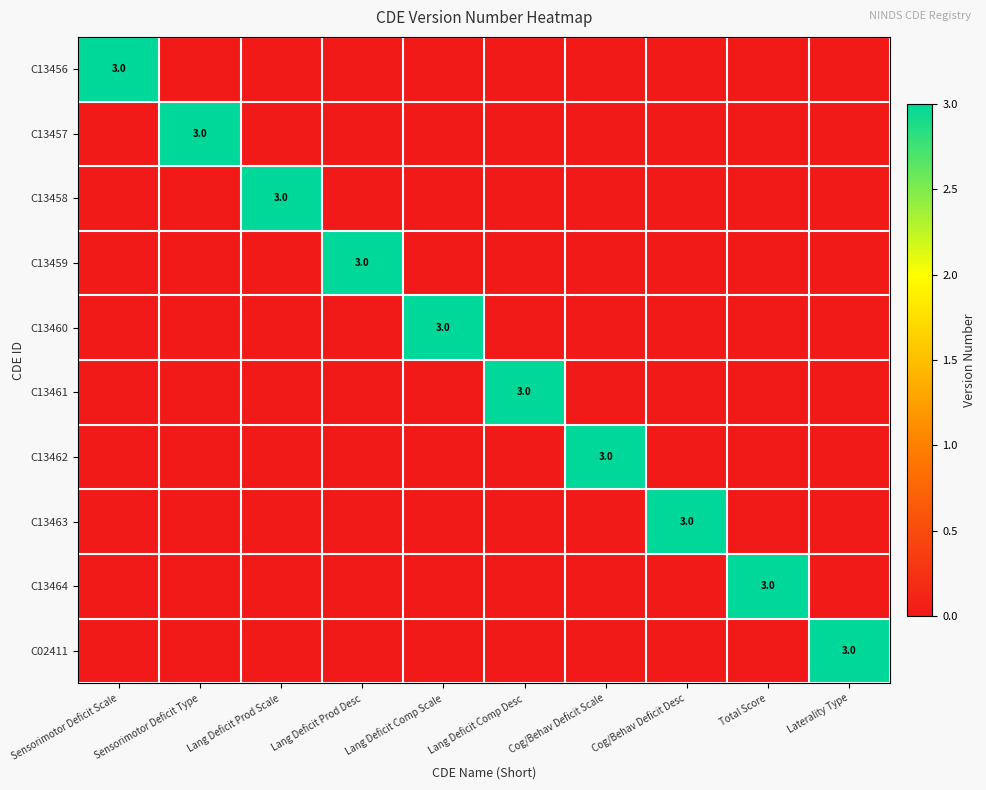

Is it true that C13460 equals 3 at Lang Deficit Comp Scale?

True